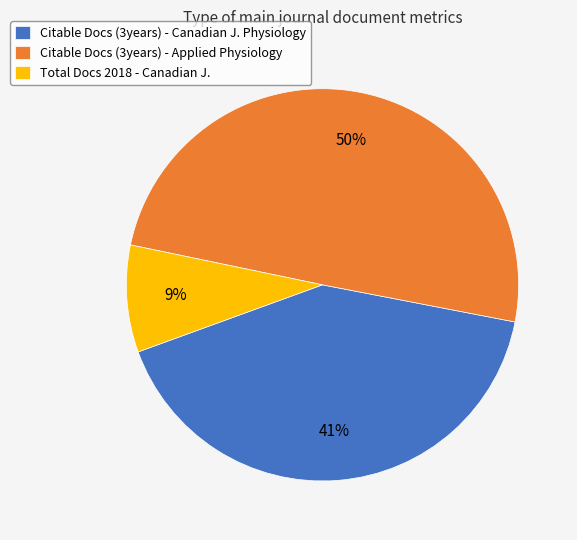

True or false: Citable Docs (3years) - Canadian J. Physiology accounts for 36% of the total.

False